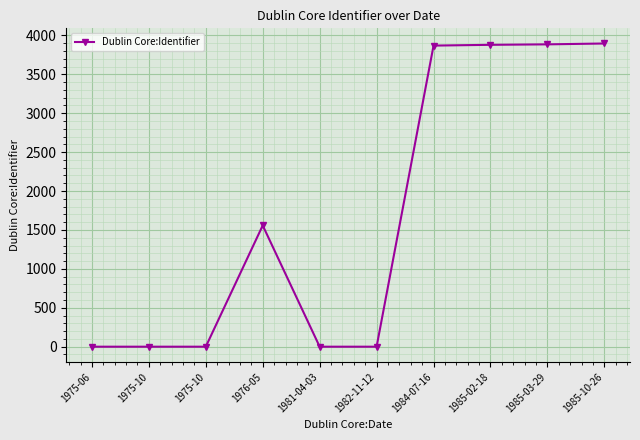

Read the value at 1984-07-16, to the nearest 100.

3900